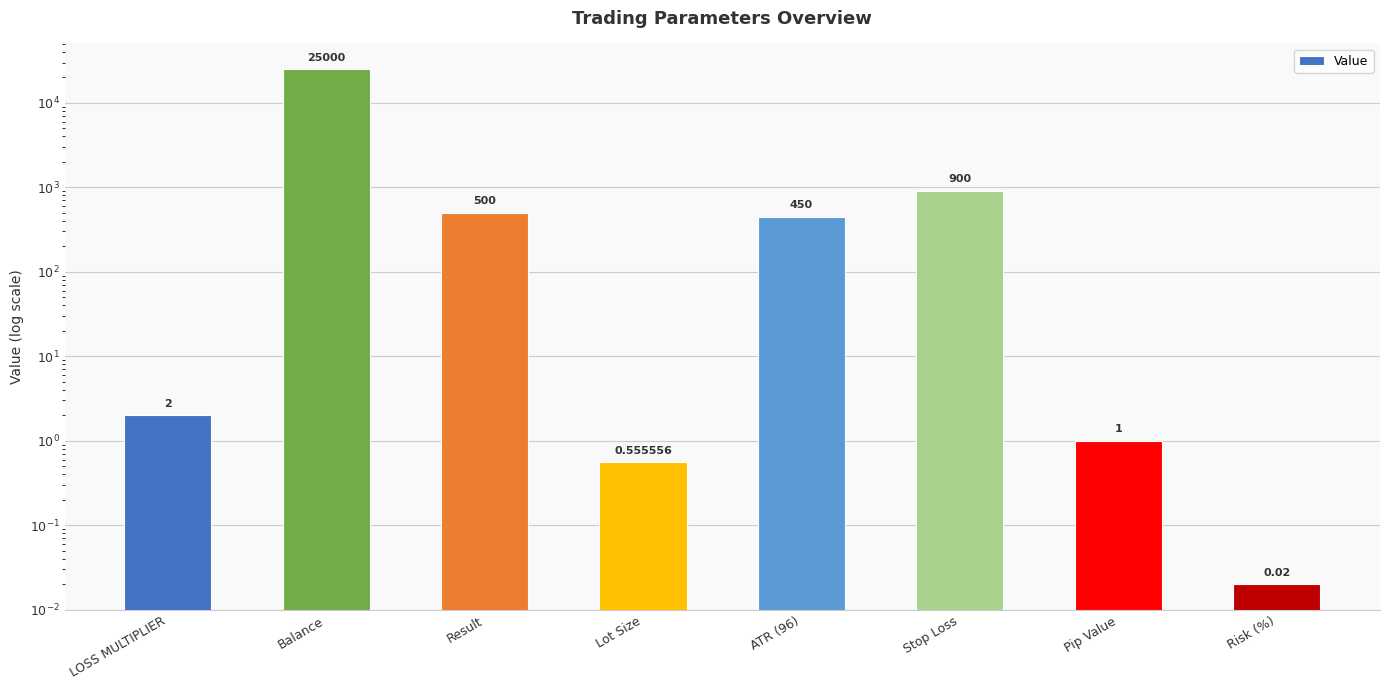

Reading left to right, extract all data points from this chart.

LOSS MULTIPLIER=2.0	Balance=25000.0	Result=500.0	Lot Size=0.6	ATR (96)=450.0	Stop Loss=900.0	Pip Value=1.0	Risk (%)=0.0